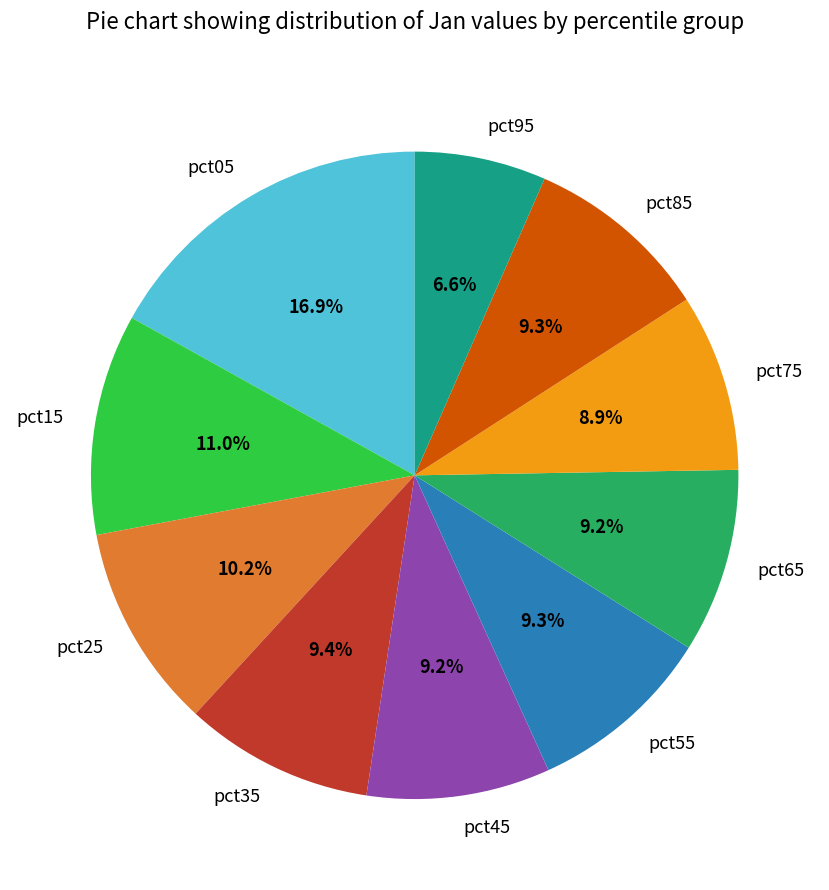

How many segments does this pie chart have?

10